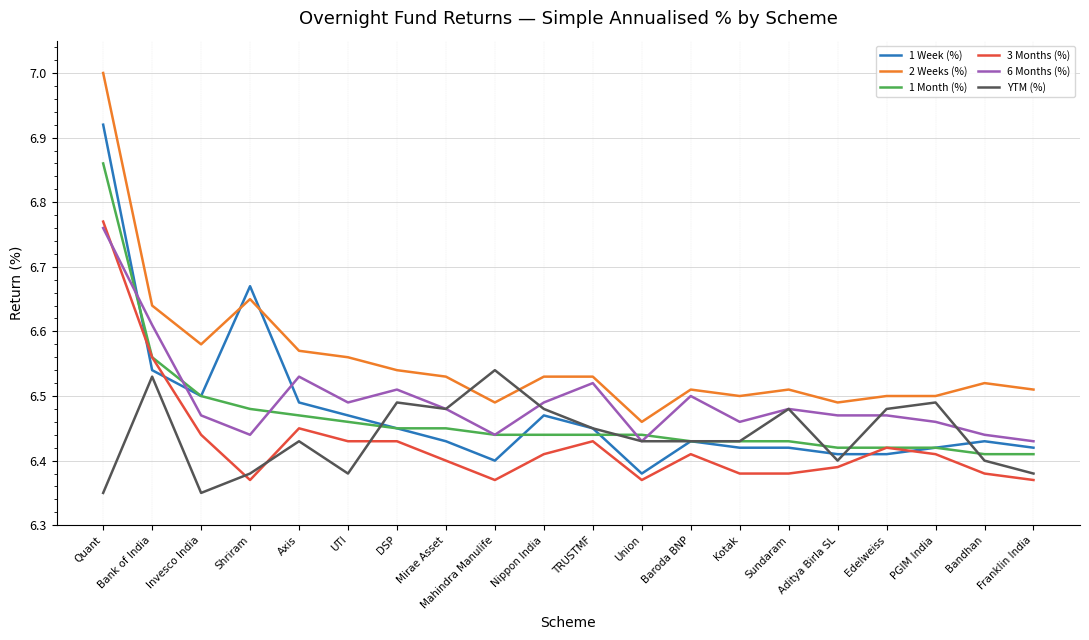

True or false: 1 Week (%) and 6 Months (%) intersect in this chart.

True